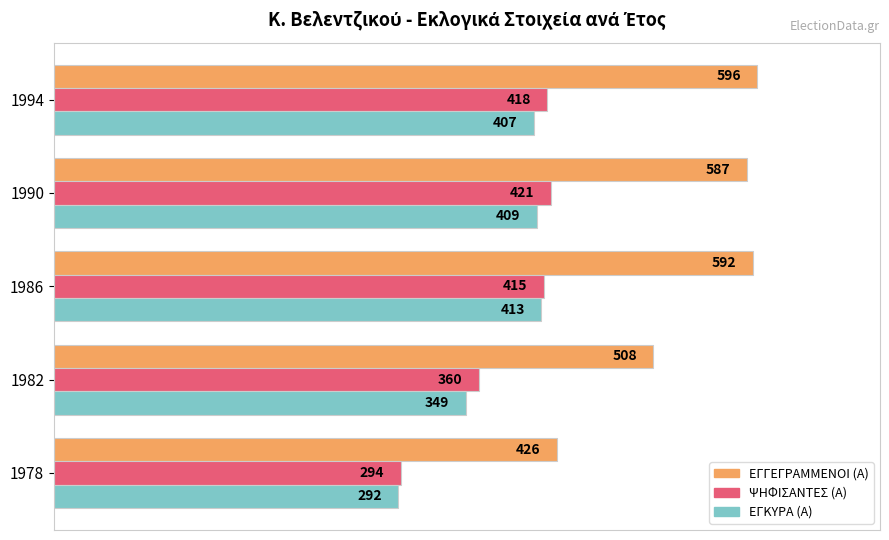

What are all the series names shown in the legend?

ΕΓΓΕΓΡΑΜΜΕΝΟΙ (Α), ΨΗΦΙΣΑΝΤΕΣ (Α), ΕΓΚΥΡΑ (Α)